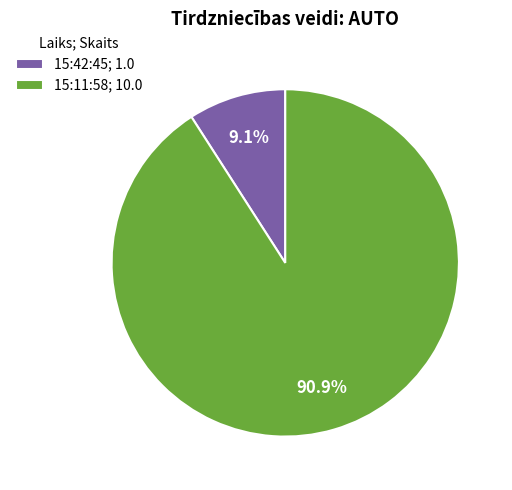

What percentage is the 15:11:58 slice, to the nearest percent?

91%